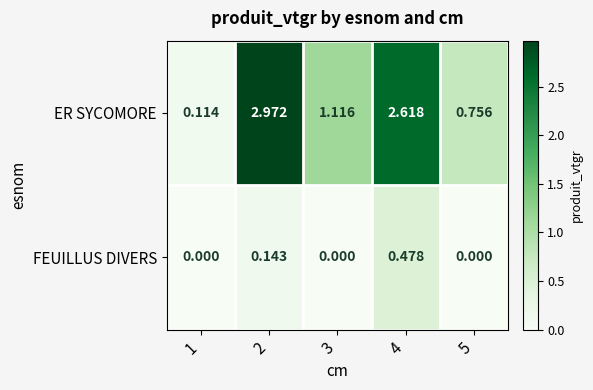

At how many categories does at least one series exceed 0?

5